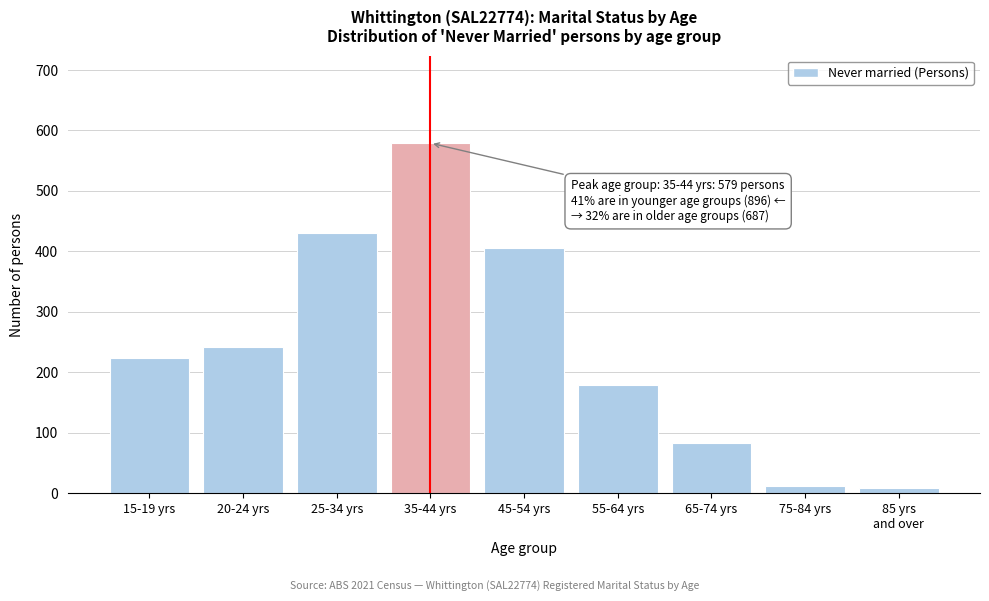

What is the label of the 2nd bar from the left?

20-24 yrs